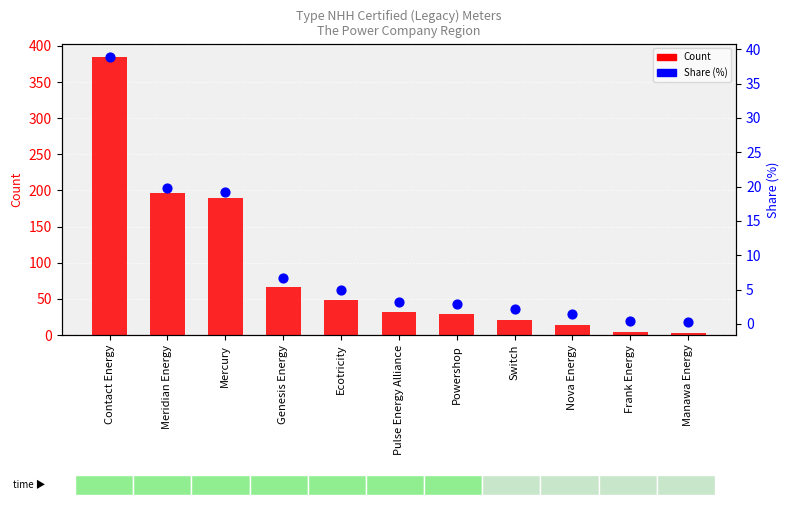

What is the total value across all series at Pulse Energy Alliance?

35.2